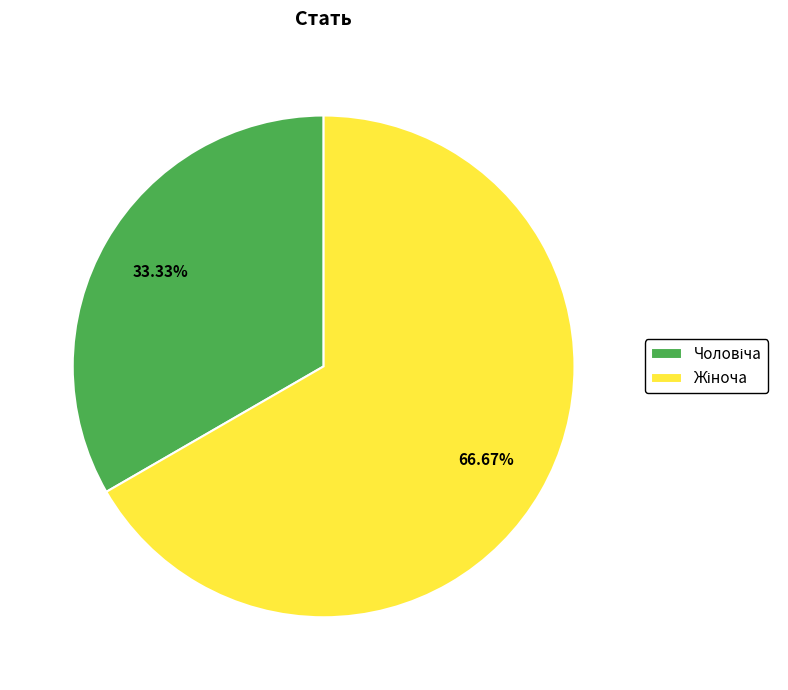

Is there a majority slice in this chart?

Yes